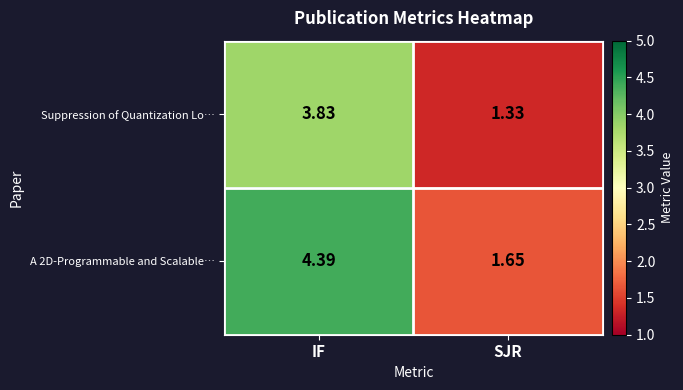

Count the number of data series in this chart.

2